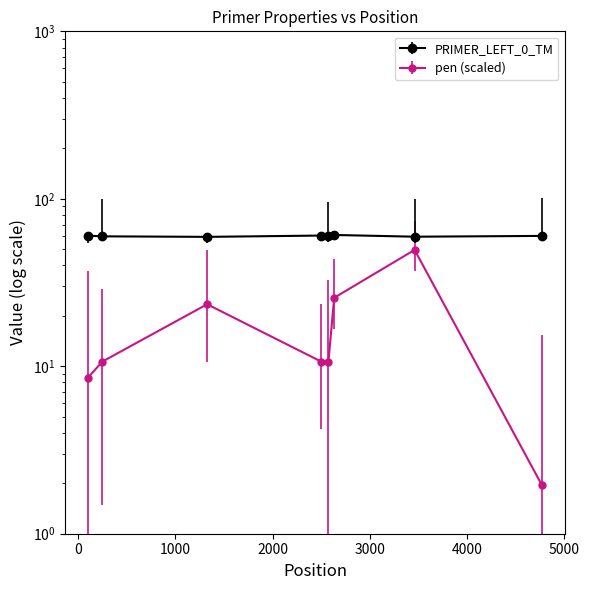

Does the chart display data point markers on the line(s)?

Yes